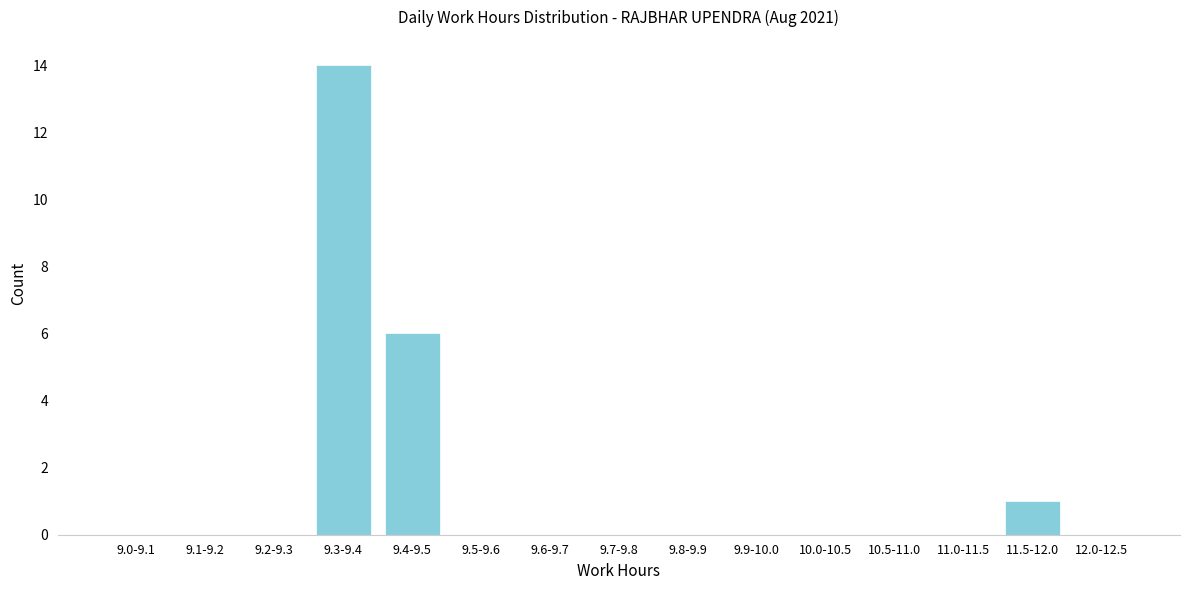

Reading left to right, list all the values displayed in this chart.

9.0-9.1=0	9.1-9.2=0	9.2-9.3=0	9.3-9.4=14	9.4-9.5=6	9.5-9.6=0	9.6-9.7=0	9.7-9.8=0	9.8-9.9=0	9.9-10.0=0	10.0-10.5=0	10.5-11.0=0	11.0-11.5=0	11.5-12.0=1	12.0-12.5=0